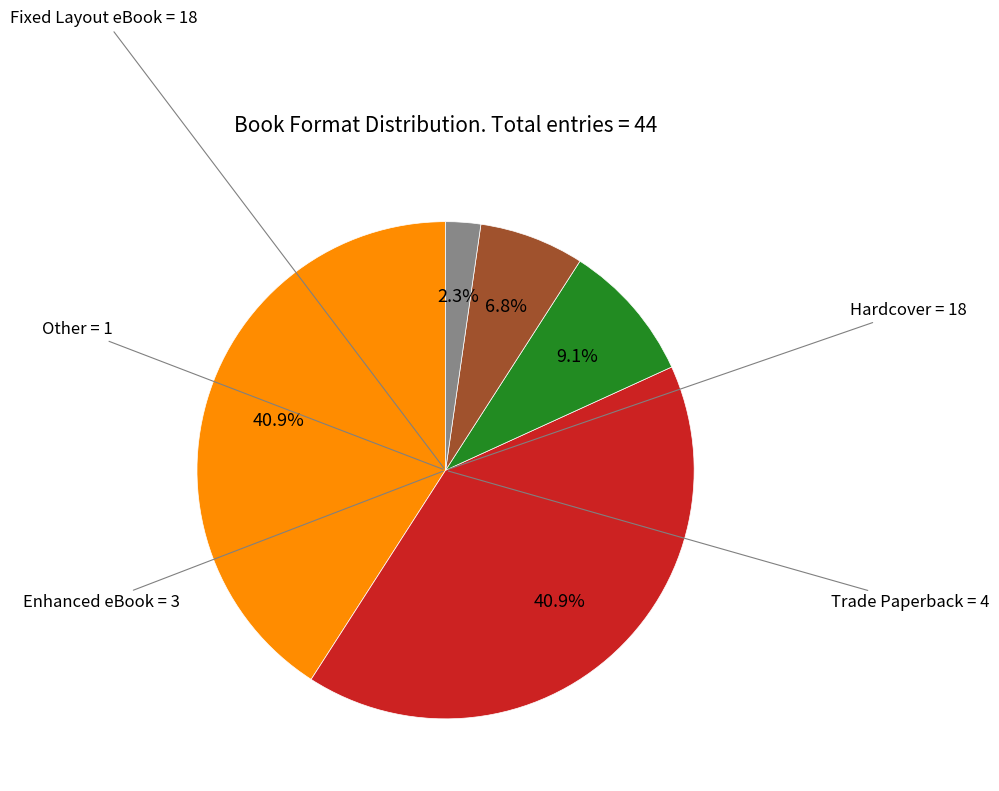

Is there any slice that represents more than half of the pie?

No